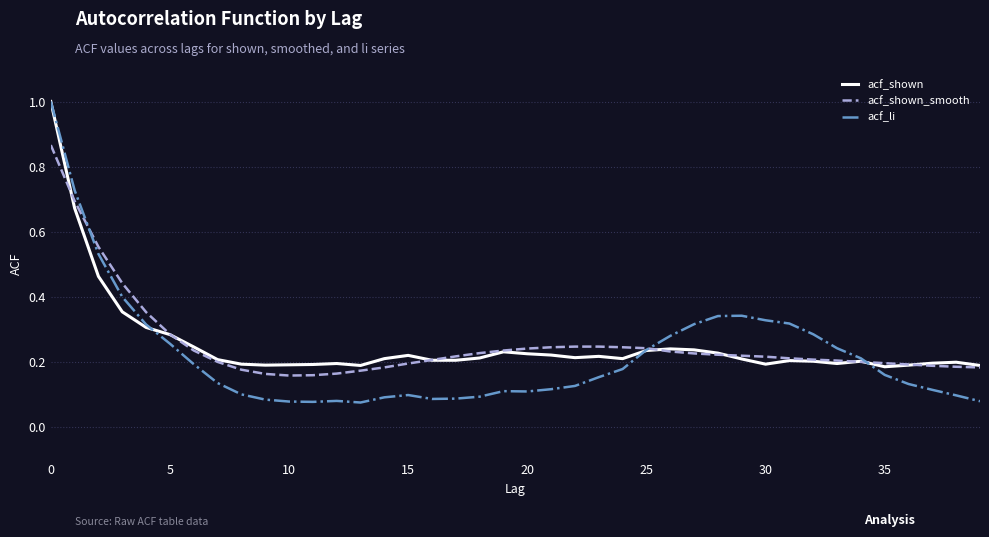

Does the chart display data point markers on the line(s)?

No